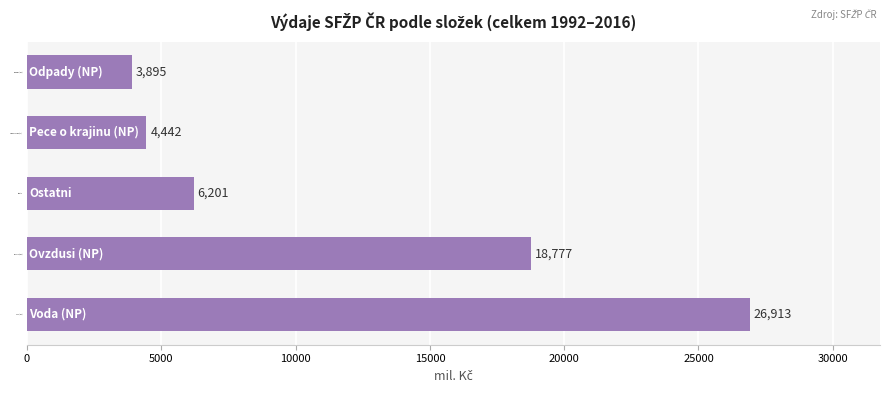

At which label is the value closest to 15404?

Ovzdusi (NP)